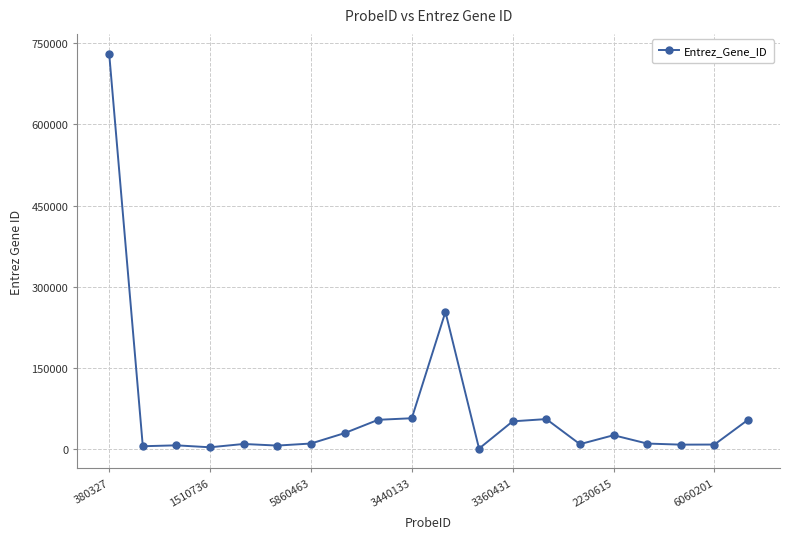

What is the difference between the maximum and second lowest values?

726989